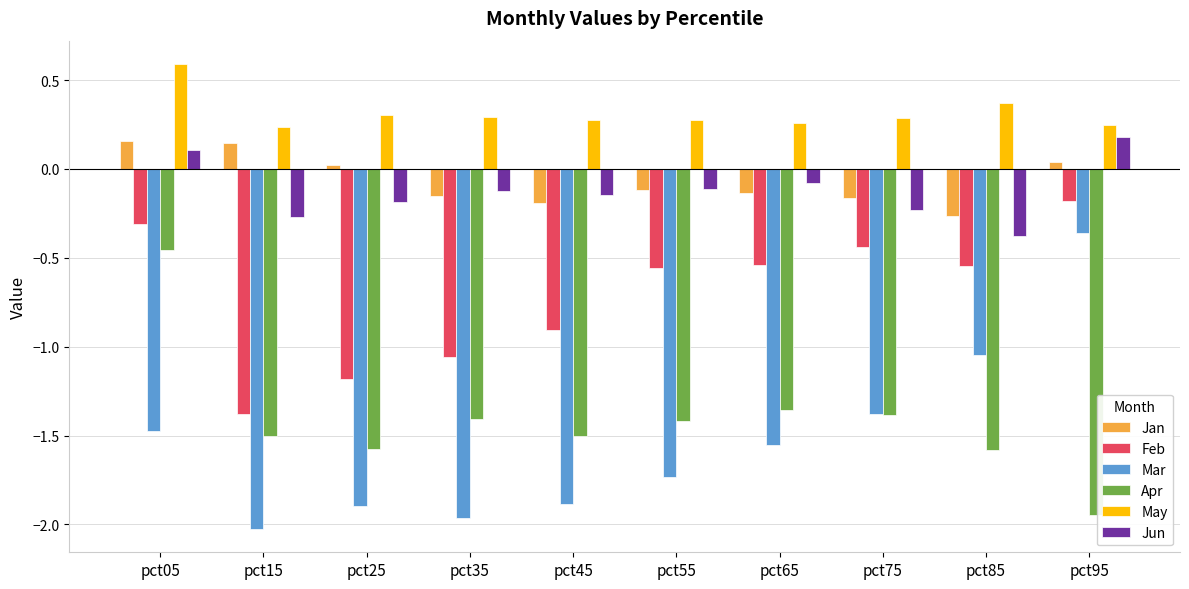

Is it true that May equals 0.9 at pct05?

False